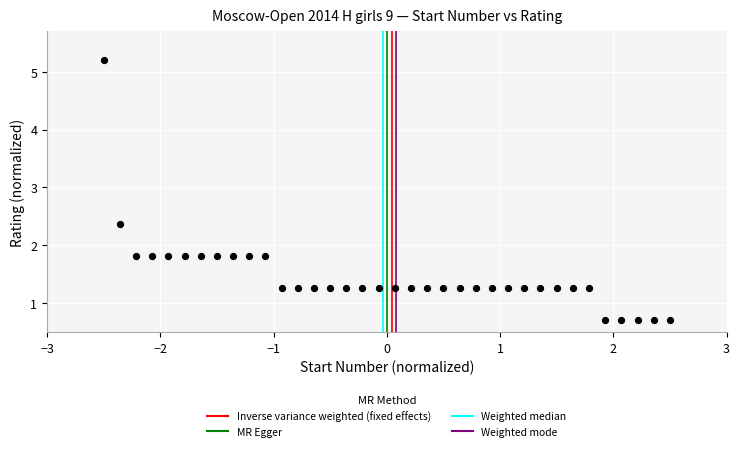

What is the range of Y values (max minus min)?

4.5